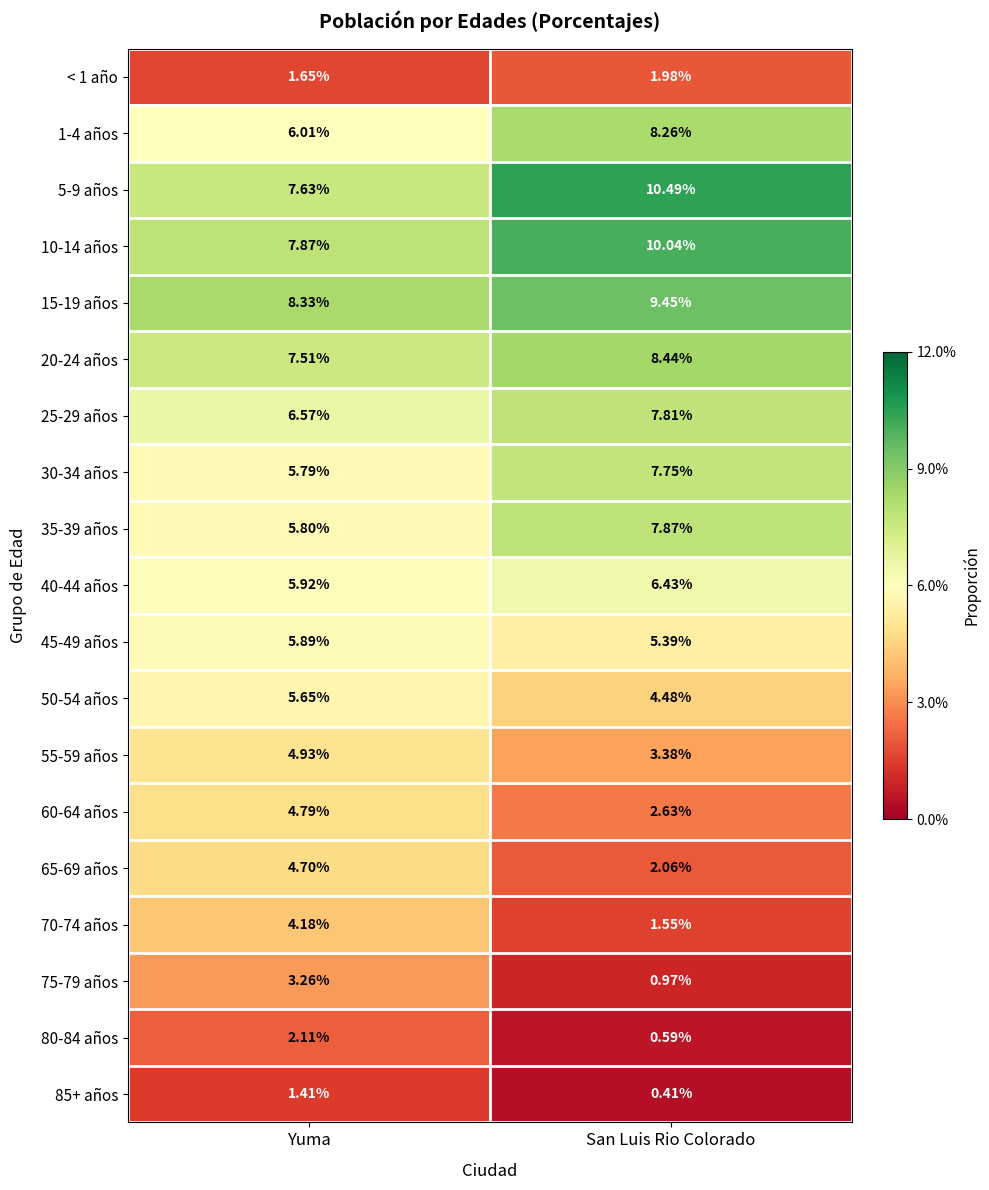

At which label does 65-69 años reach its minimum?

San Luis Rio Colorado